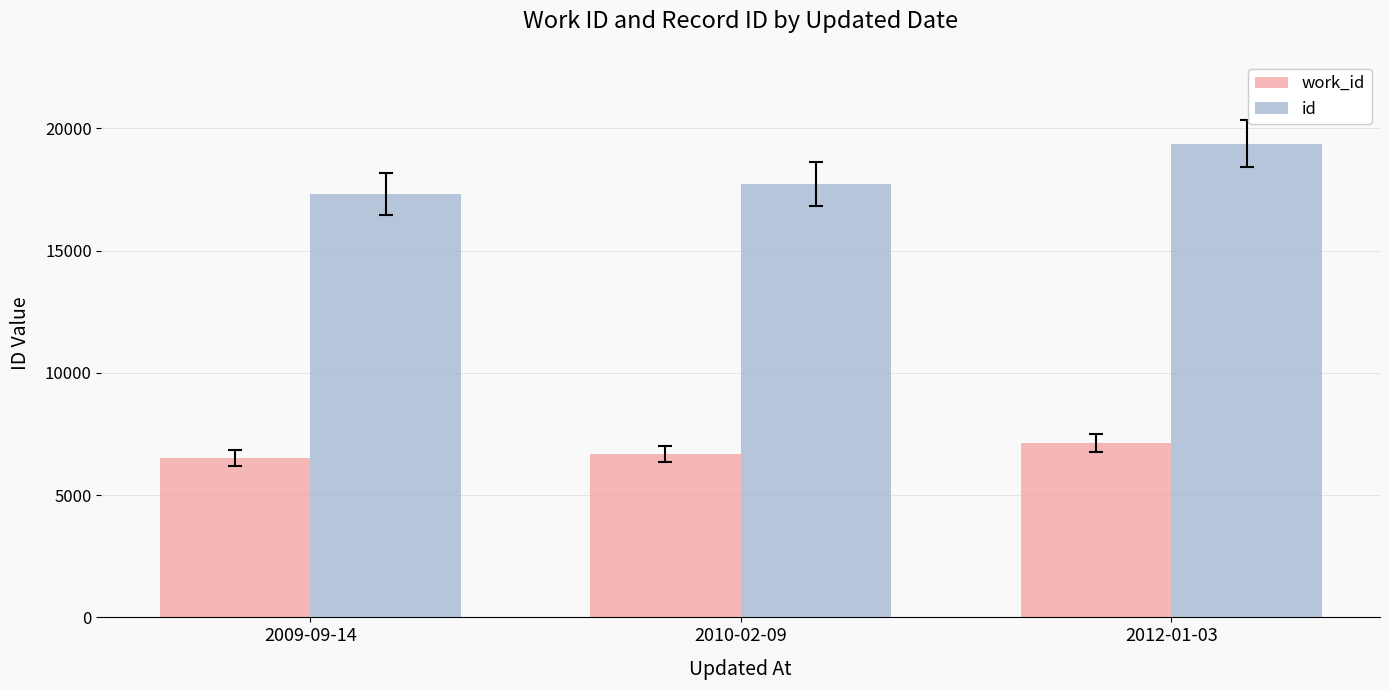

Rank the series by their maximum value, from highest to lowest.

id, work_id